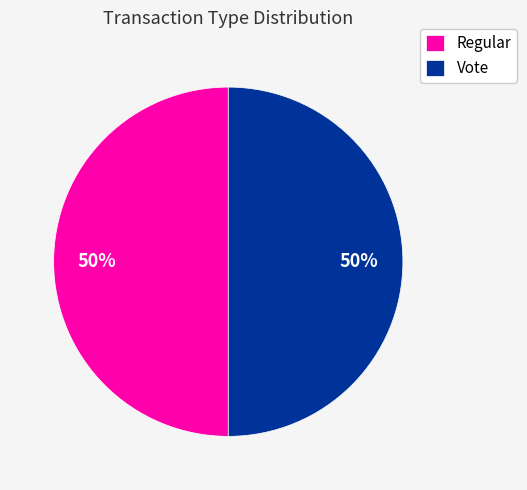

What is the ratio of the value at Vote to the value at Regular?

1.0